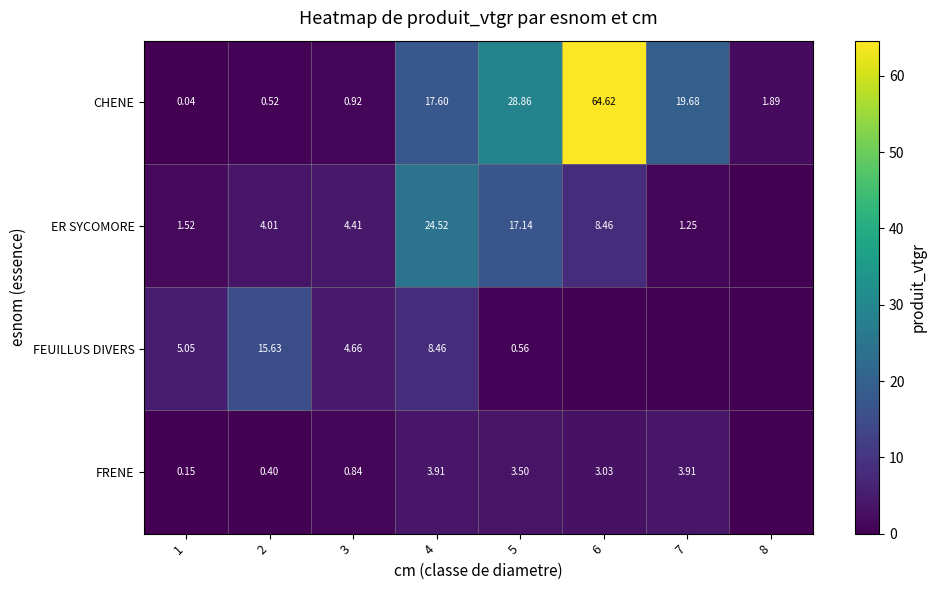

Which category has the lowest value across all series?

8